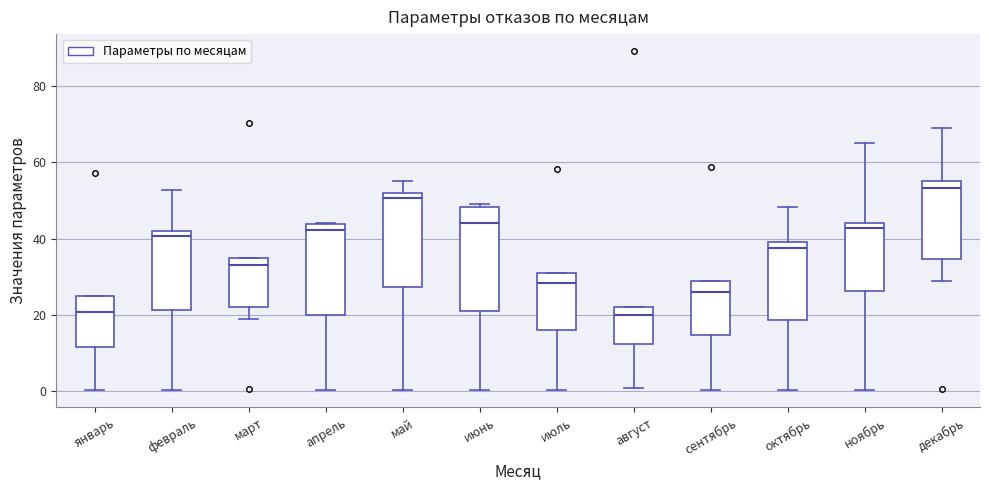

Comparing the boxes themselves (not the whiskers), which one is the tallest?

июнь